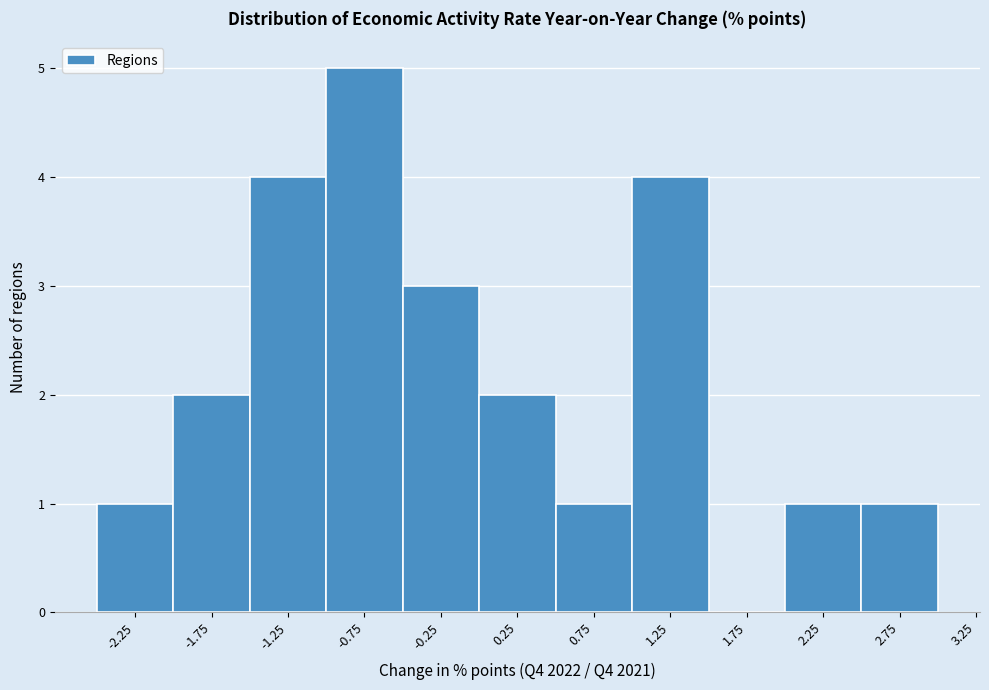

Reading left to right, list all the values displayed in this chart.

-2.25=1	-1.75=2	-1.25=4	-0.75=5	-0.25=3	0.25=2	0.75=1	1.25=4	1.75=0	2.25=1	2.75=1